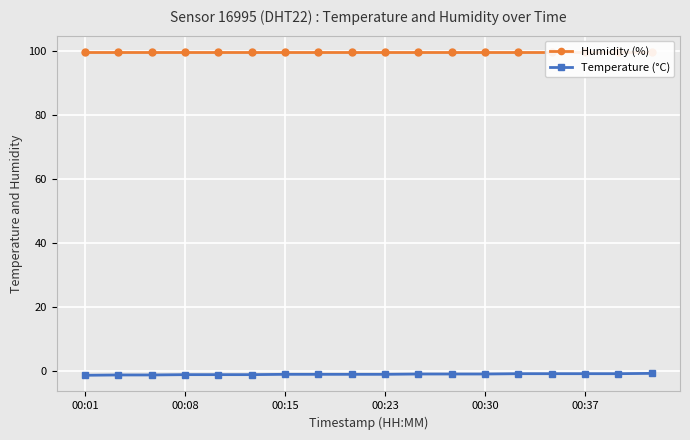

Reading left to right, extract all data points from this chart.

Humidity (%): 99.9	99.9	99.9	99.9	99.9	99.9	99.9	99.9	99.9	99.9	99.9	99.9	99.9	99.9	99.9	99.9	99.9	99.9
Temperature (°C): -1.3	-1.2	-1.2	-1.1	-1.1	-1.1	-1.0	-1.0	-1.0	-1.0	-0.9	-0.9	-0.9	-0.8	-0.8	-0.8	-0.8	-0.7